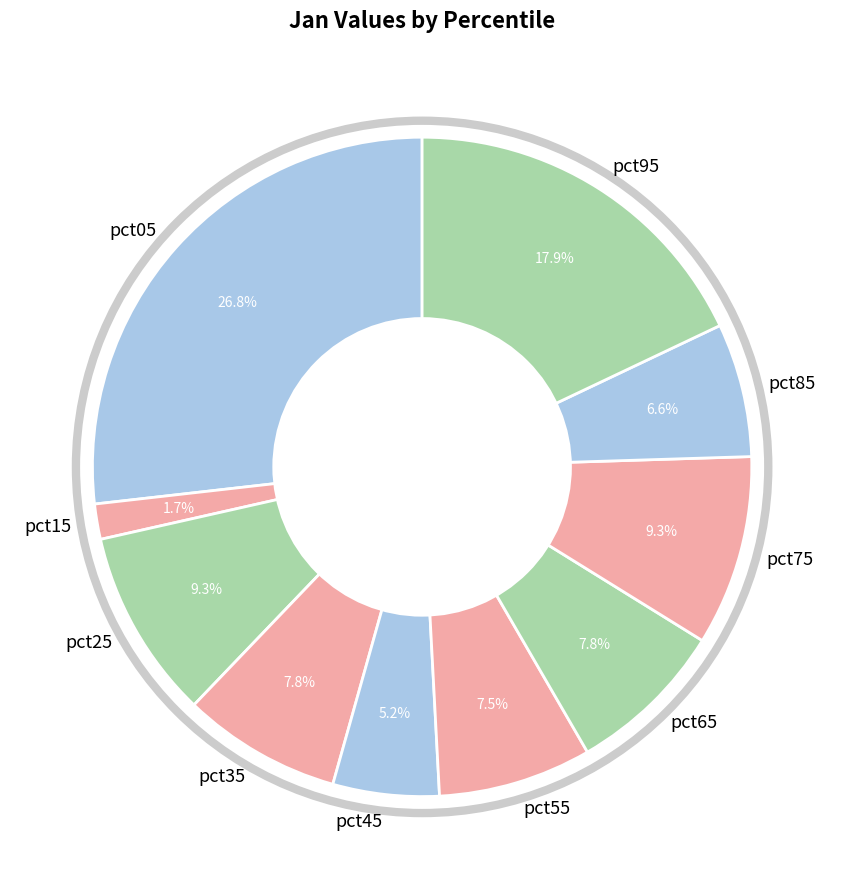

What percentage do pct35 and pct65 together represent?

15.6%